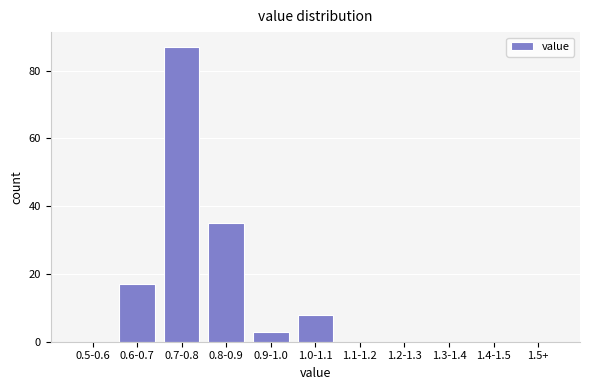

Reading right to left, list all the values displayed in this chart.

1.5+=0	1.4-1.5=0	1.3-1.4=0	1.2-1.3=0	1.1-1.2=0	1.0-1.1=8	0.9-1.0=3	0.8-0.9=35	0.7-0.8=87	0.6-0.7=17	0.5-0.6=0